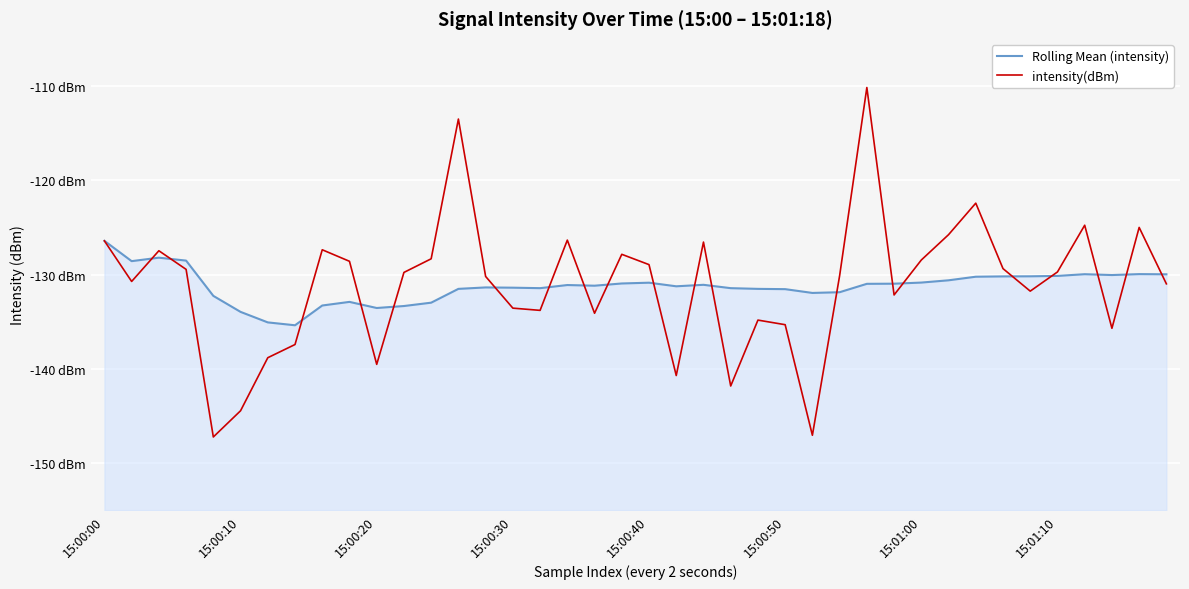

Rank the series by their average value, from highest to lowest.

intensity(dBm), Rolling Mean (intensity)